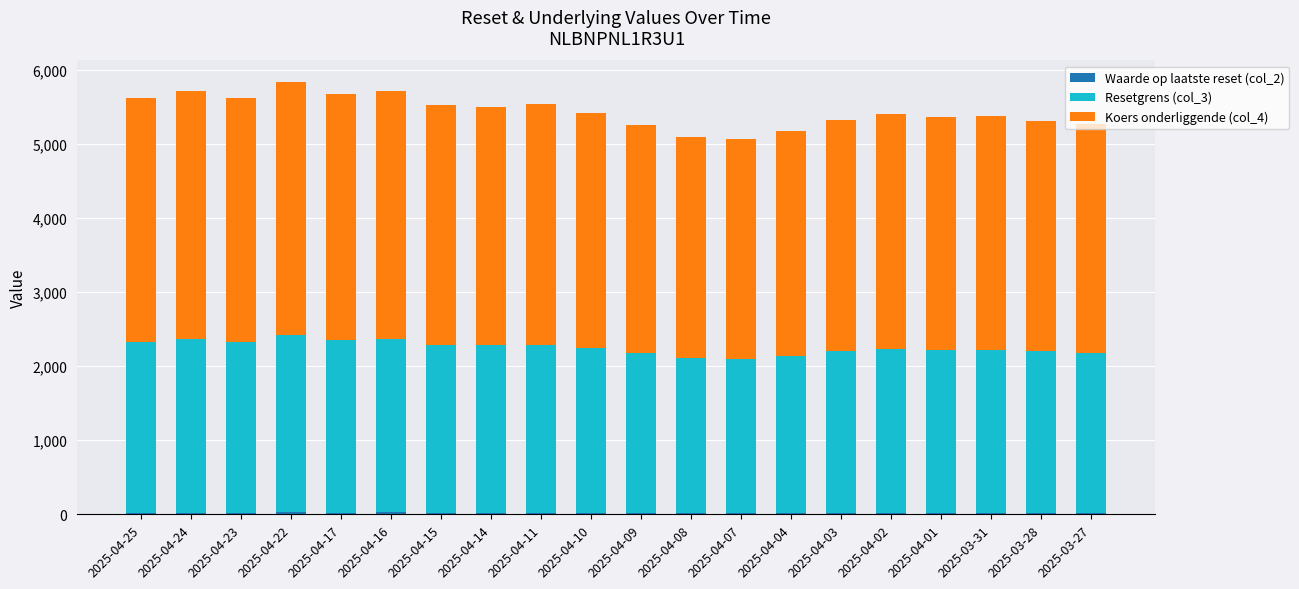

Are the bars horizontal?

No